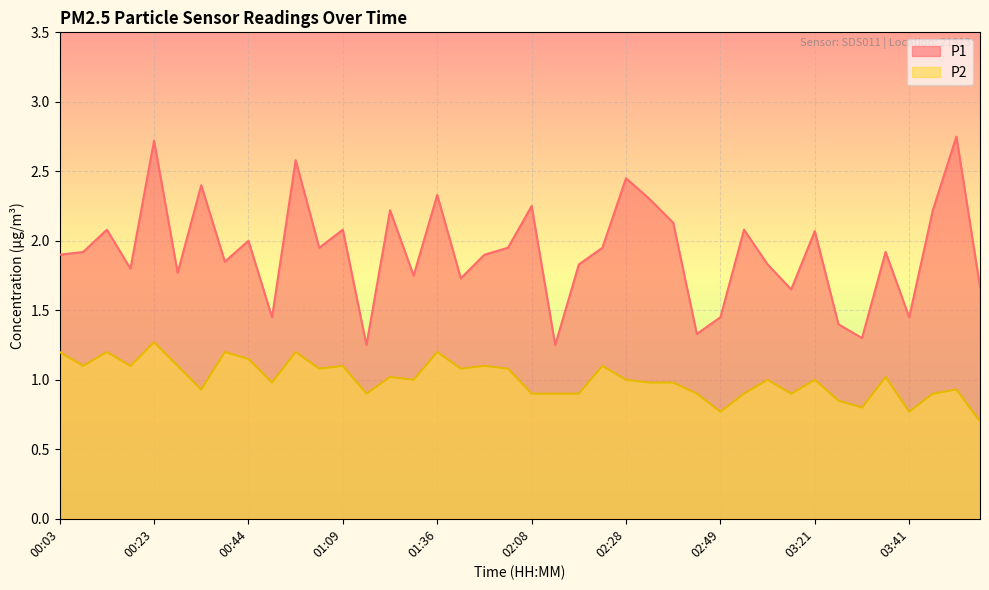

Reading right to left, what are all the values shown in this chart?

P1: 03:56=1.7	03:51=2.8	03:46=2.2	03:41=1.4	03:36=1.9	03:31=1.3	03:26=1.4	03:21=2.1	03:16=1.6	03:11=1.8	02:54=2.1	02:49=1.4	02:44=1.3	02:38=2.1	02:33=2.3	02:28=2.5	02:23=1.9	02:18=1.8	02:13=1.2	02:08=2.2	02:03=1.9	01:57=1.9	01:47=1.7	01:36=2.3	01:31=1.8	01:20=2.2	01:15=1.2	01:09=2.1	01:04=1.9	00:59=2.6	00:54=1.4	00:44=2.0	00:38=1.9	00:33=2.4	00:28=1.8	00:23=2.7	00:18=1.8	00:13=2.1	00:08=1.9	00:03=1.9
P2: 03:56=0.7	03:51=0.9	03:46=0.9	03:41=0.8	03:36=1.0	03:31=0.8	03:26=0.8	03:21=1.0	03:16=0.9	03:11=1.0	02:54=0.9	02:49=0.8	02:44=0.9	02:38=1.0	02:33=1.0	02:28=1.0	02:23=1.1	02:18=0.9	02:13=0.9	02:08=0.9	02:03=1.1	01:57=1.1	01:47=1.1	01:36=1.2	01:31=1.0	01:20=1.0	01:15=0.9	01:09=1.1	01:04=1.1	00:59=1.2	00:54=1.0	00:44=1.1	00:38=1.2	00:33=0.9	00:28=1.1	00:23=1.3	00:18=1.1	00:13=1.2	00:08=1.1	00:03=1.2